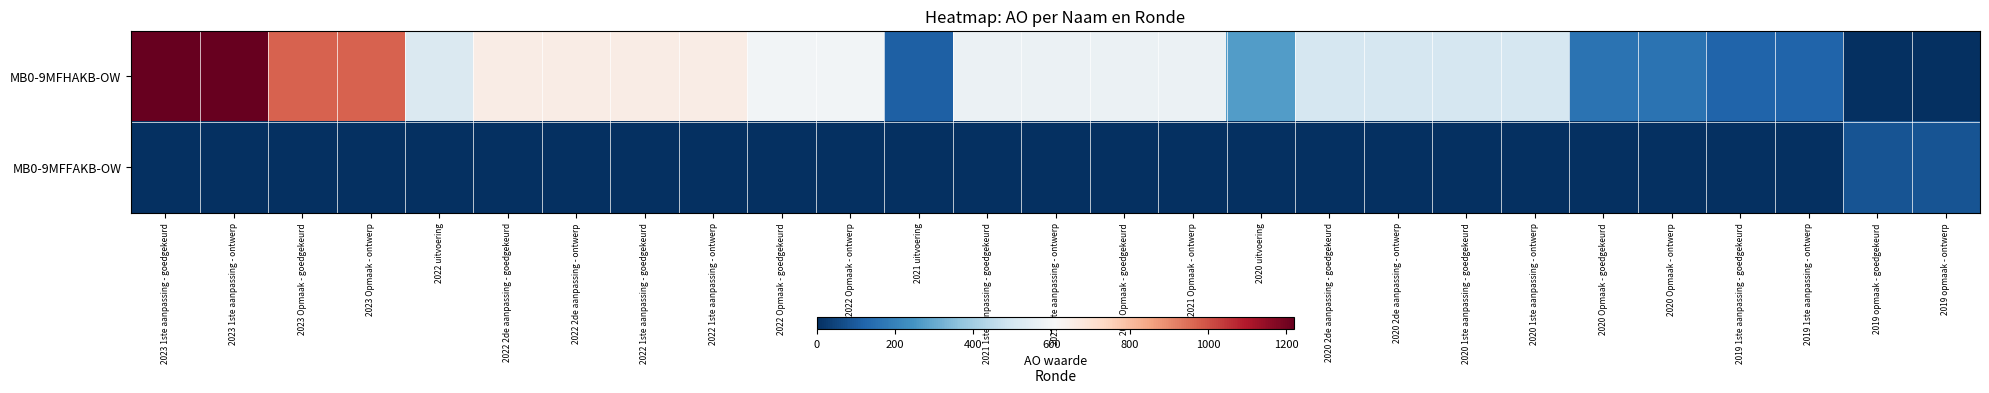

Reading left to right, extract all data points from this chart.

MB0-9MFHAKB-OW: 2023 1ste aanpassing - goedgekeurd=1221	2023 1ste aanpassing - ontwerp=1221	2023 Opmaak - goedgekeurd=970	2023 Opmaak - ontwerp=970	2022 uitvoering=520	2022 2de aanpassing - goedgekeurd=654	2022 2de aanpassing - ontwerp=654	2022 1ste aanpassing - goedgekeurd=654	2022 1ste aanpassing - ontwerp=654	2022 Opmaak - goedgekeurd=594	2022 Opmaak - ontwerp=594	2021 uitvoering=110	2021 1ste aanpassing - goedgekeurd=576	2021 1ste aanpassing - ontwerp=576	2021 Opmaak - goedgekeurd=576	2021 Opmaak - ontwerp=576	2020 uitvoering=269	2020 2de aanpassing - goedgekeurd=509	2020 2de aanpassing - ontwerp=509	2020 1ste aanpassing - goedgekeurd=509	2020 1ste aanpassing - ontwerp=509	2020 Opmaak - goedgekeurd=160	2020 Opmaak - ontwerp=160	2019 1ste aanpassing - goedgekeurd=120	2019 1ste aanpassing - ontwerp=120	2019 opmaak - goedgekeurd=0	2019 opmaak - ontwerp=0
MB0-9MFFAKB-OW: 2023 1ste aanpassing - goedgekeurd=0	2023 1ste aanpassing - ontwerp=0	2023 Opmaak - goedgekeurd=0	2023 Opmaak - ontwerp=0	2022 uitvoering=0	2022 2de aanpassing - goedgekeurd=0	2022 2de aanpassing - ontwerp=0	2022 1ste aanpassing - goedgekeurd=0	2022 1ste aanpassing - ontwerp=0	2022 Opmaak - goedgekeurd=0	2022 Opmaak - ontwerp=0	2021 uitvoering=0	2021 1ste aanpassing - goedgekeurd=0	2021 1ste aanpassing - ontwerp=0	2021 Opmaak - goedgekeurd=0	2021 Opmaak - ontwerp=0	2020 uitvoering=0	2020 2de aanpassing - goedgekeurd=0	2020 2de aanpassing - ontwerp=0	2020 1ste aanpassing - goedgekeurd=0	2020 1ste aanpassing - ontwerp=0	2020 Opmaak - goedgekeurd=0	2020 Opmaak - ontwerp=0	2019 1ste aanpassing - goedgekeurd=0	2019 1ste aanpassing - ontwerp=0	2019 opmaak - goedgekeurd=85	2019 opmaak - ontwerp=85